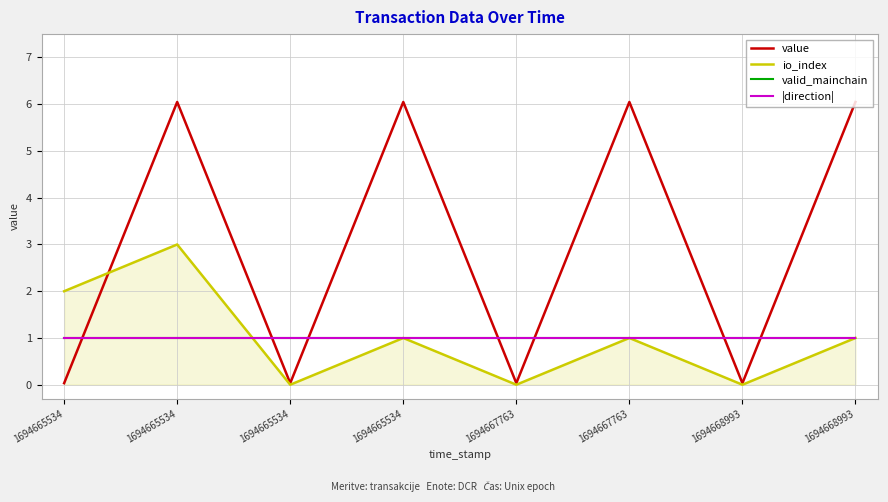

Which label corresponds to the smallest value in the chart?

1694665534